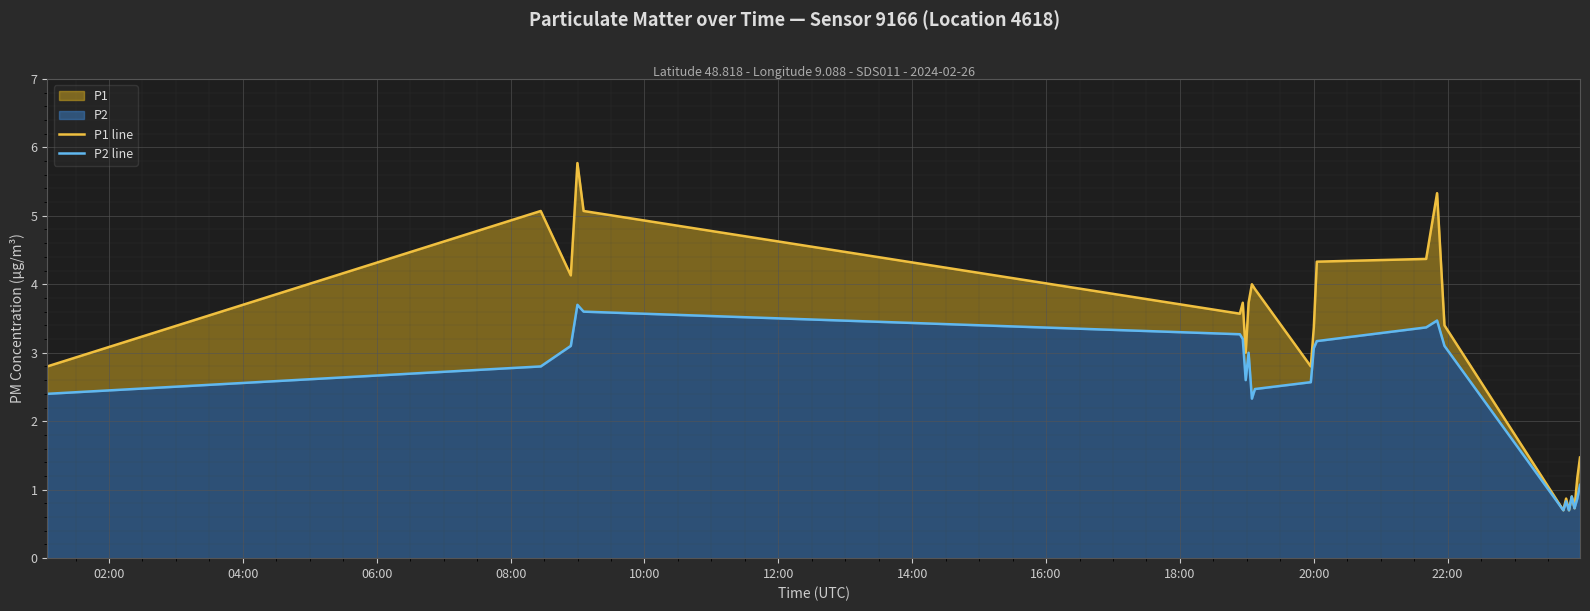

Which series has the largest range (max minus min)?

P1 line